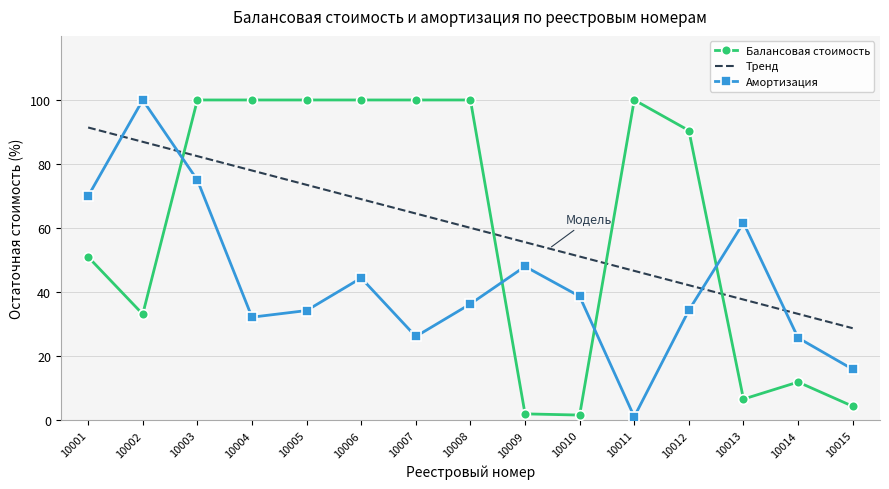

What is the value of the 11th point from the left?

1.1